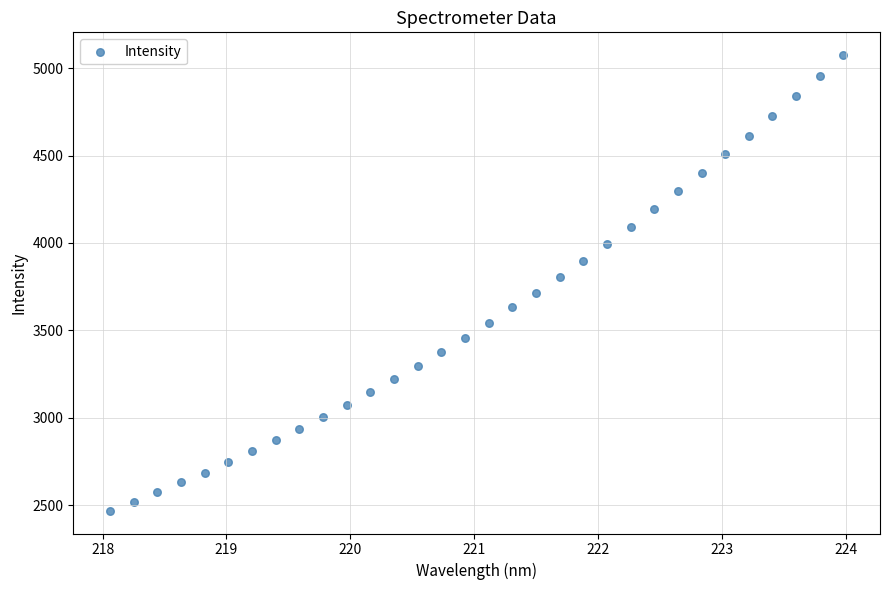

What is the range of Y values (max minus min)?

2606.4